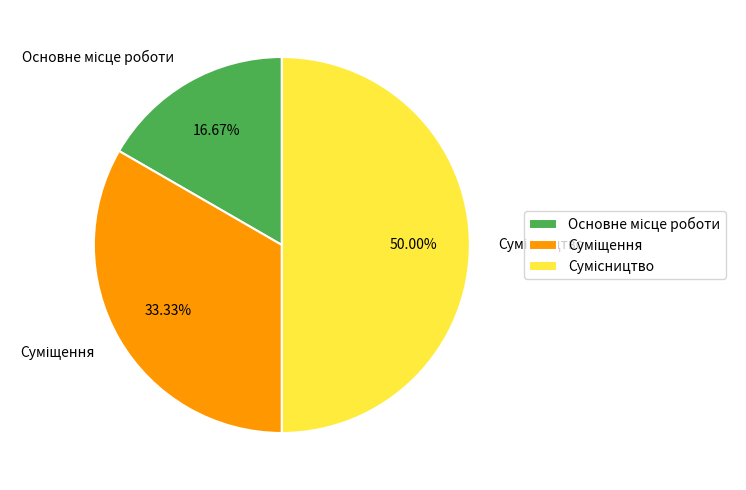

How many segments does this pie chart have?

3